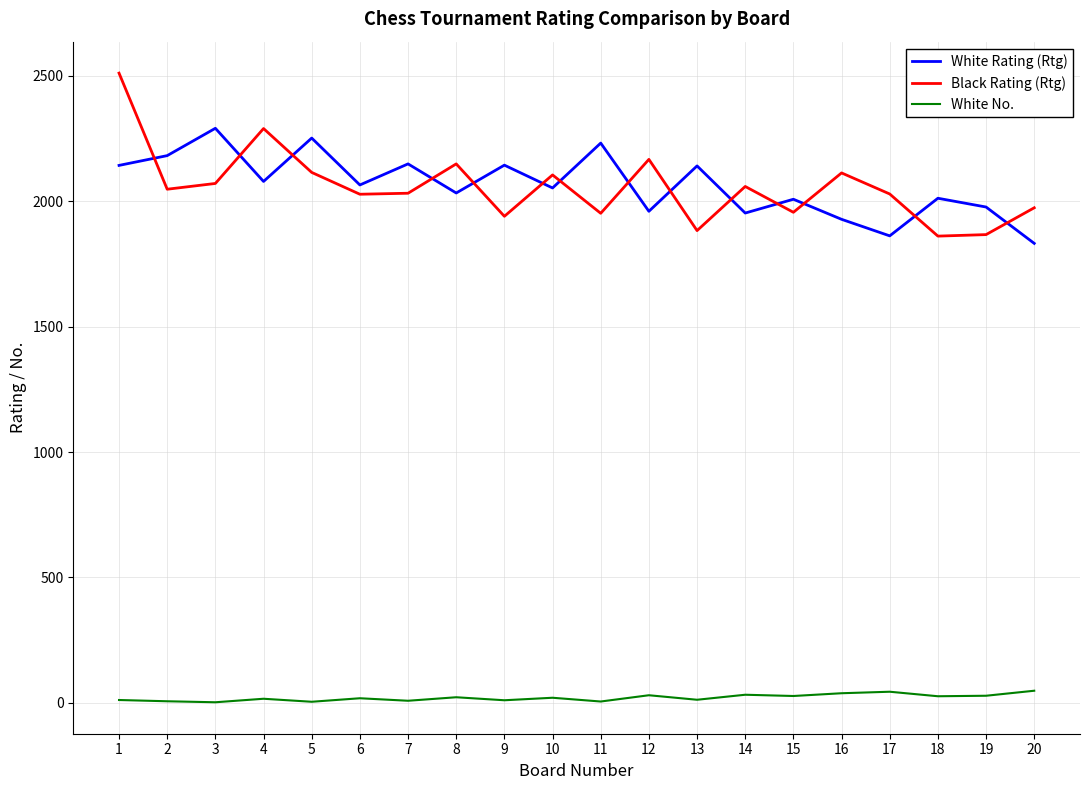

At which category is the sum across all series the highest?

1